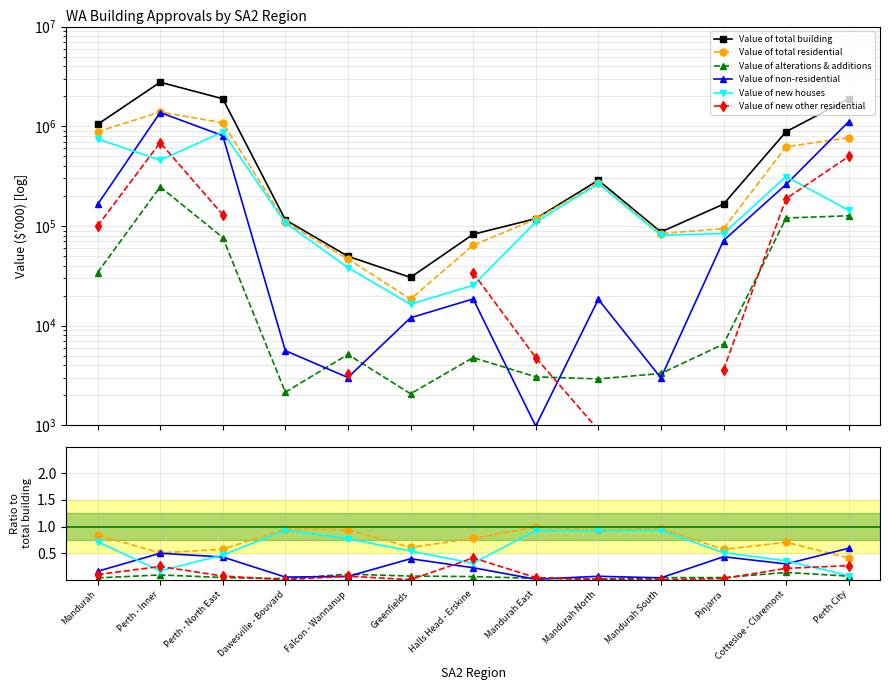

Rank the series at Halls Head - Erskine from highest to lowest value.

Value of total building, Value of total residential, Value of new other residential, Value of new houses, Value of non-residential, Value of alterations & additions